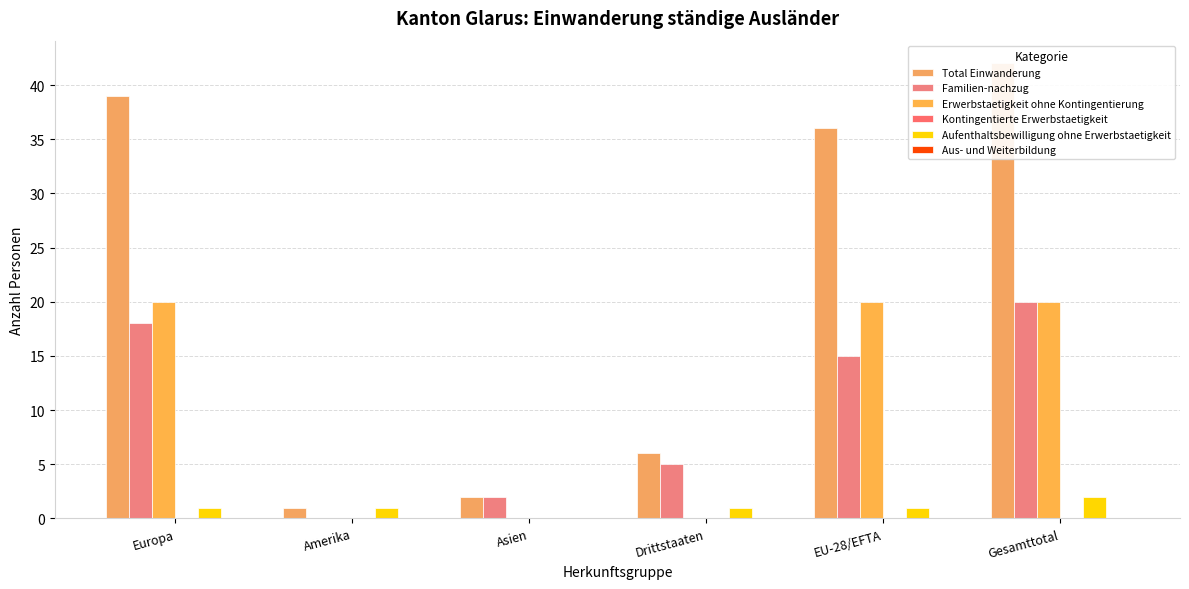

Reading left to right, what are all the values shown in this chart?

Total Einwanderung: Europa=39	Amerika=1	Asien=2	Drittstaaten=6	EU-28/EFTA=36	Gesamttotal=42
Familien-nachzug: Europa=18	Amerika=0	Asien=2	Drittstaaten=5	EU-28/EFTA=15	Gesamttotal=20
Erwerbstaetigkeit ohne Kontingentierung: Europa=20	Amerika=0	Asien=0	Drittstaaten=0	EU-28/EFTA=20	Gesamttotal=20
Kontingentierte Erwerbstaetigkeit: Europa=0	Amerika=0	Asien=0	Drittstaaten=0	EU-28/EFTA=0	Gesamttotal=0
Aufenthaltsbewilligung ohne Erwerbstaetigkeit: Europa=1	Amerika=1	Asien=0	Drittstaaten=1	EU-28/EFTA=1	Gesamttotal=2
Aus- und Weiterbildung: Europa=0	Amerika=0	Asien=0	Drittstaaten=0	EU-28/EFTA=0	Gesamttotal=0